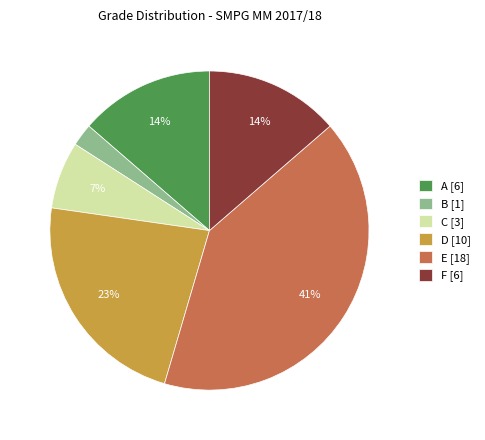

Do D [10] and E [18] together represent more than half of the pie?

Yes